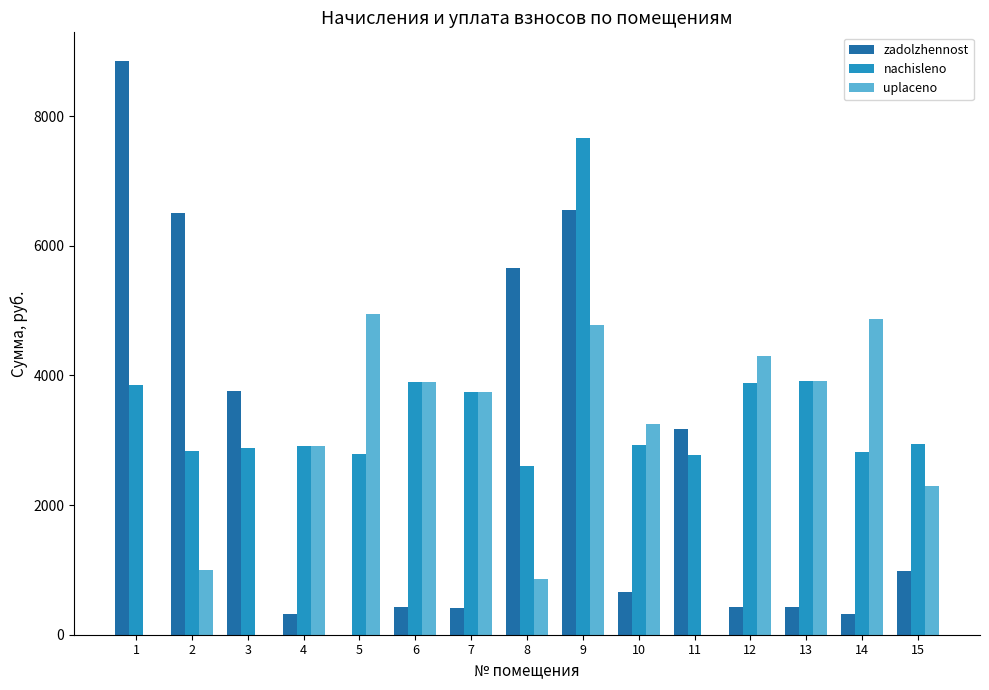

What is the sum of the uplaceno values at 2 and 11?

1000.0